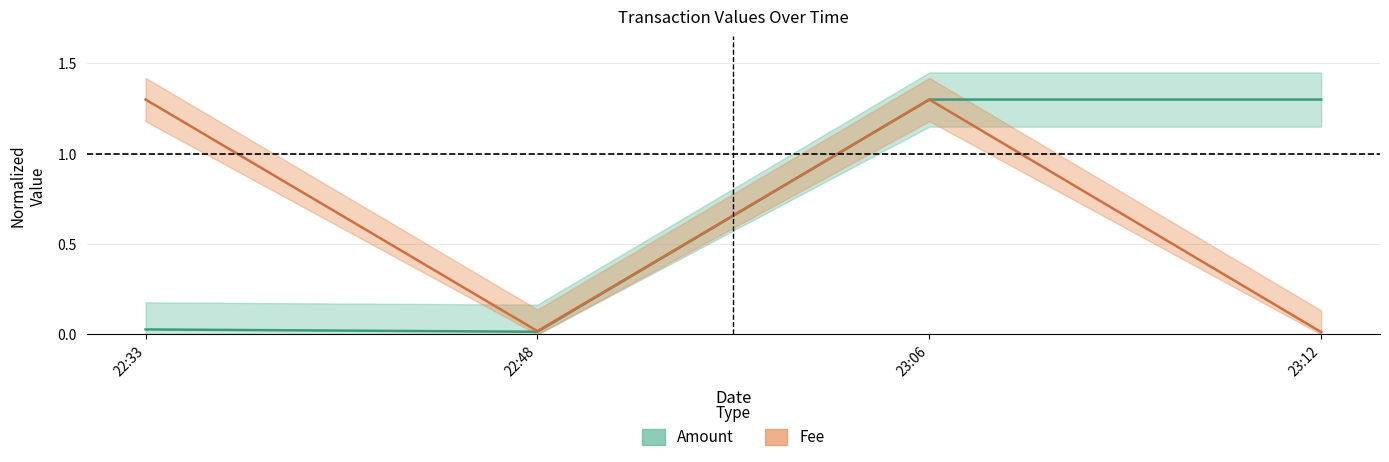

Rank the categories by Fee value from lowest to highest.

23:12, 22:48, 22:33, 23:06